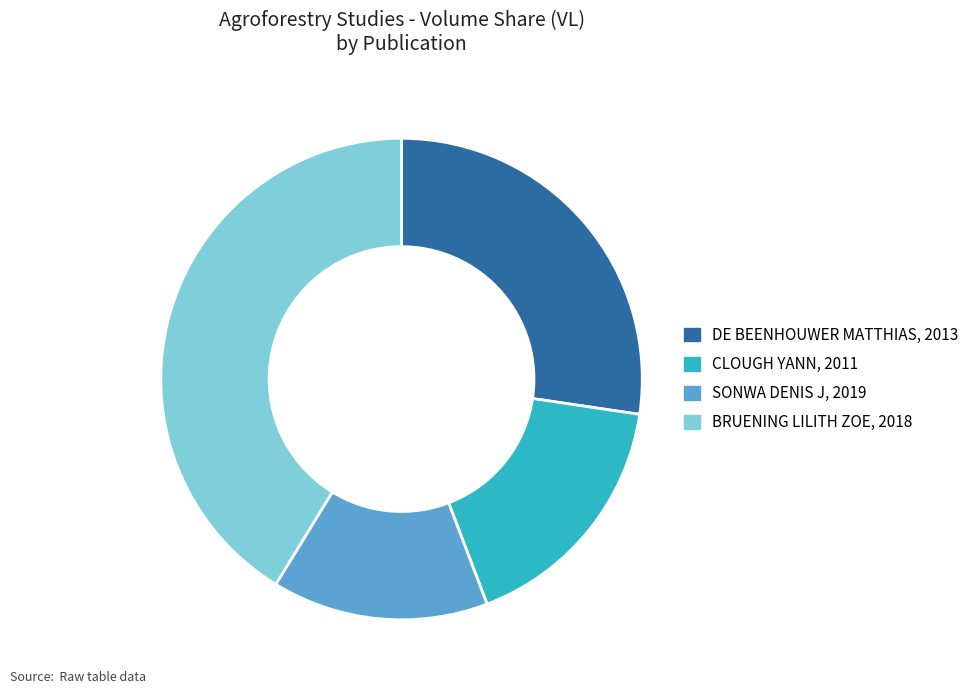

What is the ratio of the value at SONWA DENIS J, 2019 to the value at CLOUGH YANN, 2011?

0.9